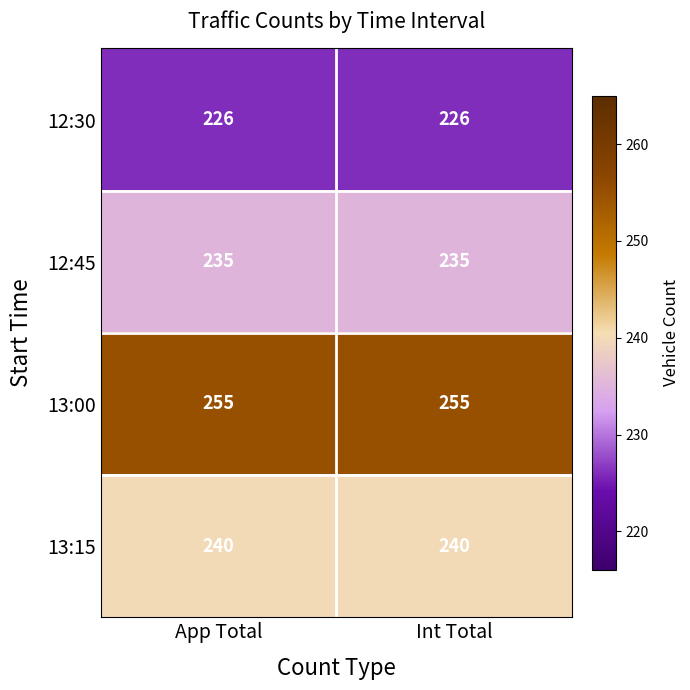

At how many categories does at least one series exceed 244?

2